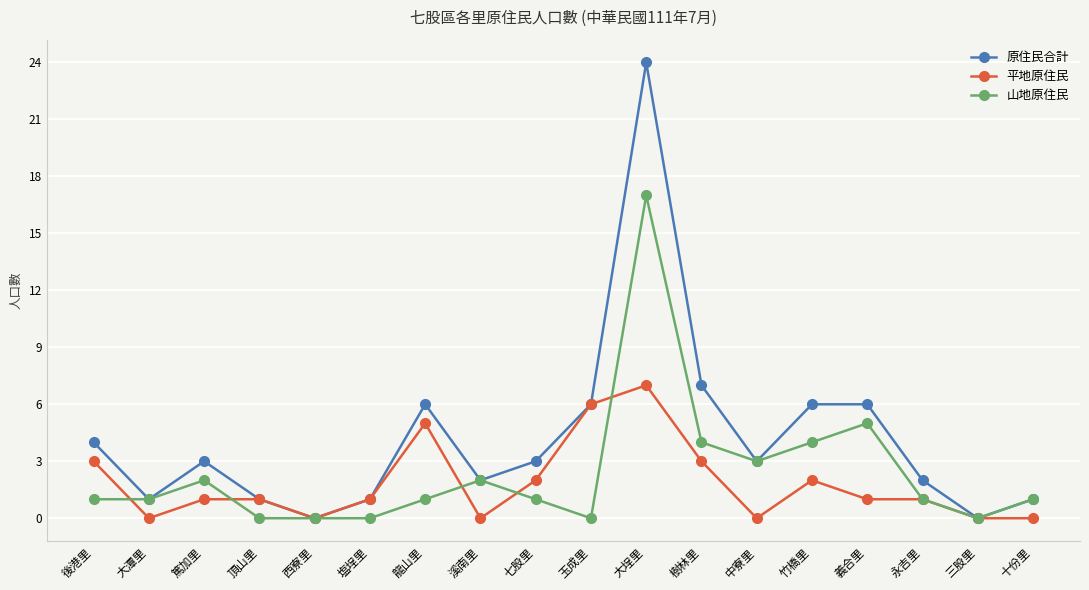

At which label does 原住民合計 first exceed 3?

後港里